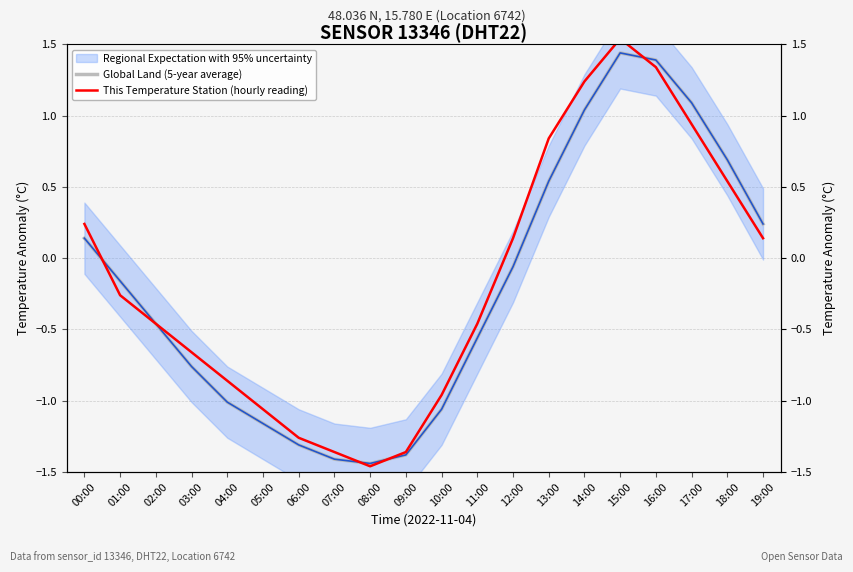

True or false: This Temperature Station (hourly reading) and Global Land (5-year average) intersect in this chart.

True